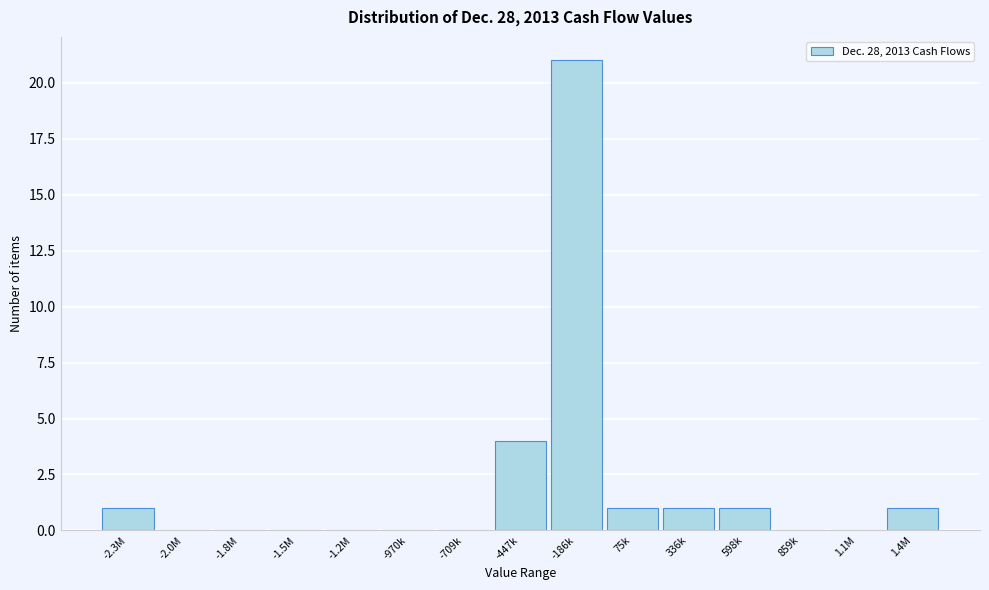

Reading left to right, extract all data points from this chart.

-2.3M=1	-2.0M=0	-1.8M=0	-1.5M=0	-1.2M=0	-970k=0	-709k=0	-447k=4	-186k=21	75k=1	336k=1	598k=1	859k=0	1.1M=0	1.4M=1